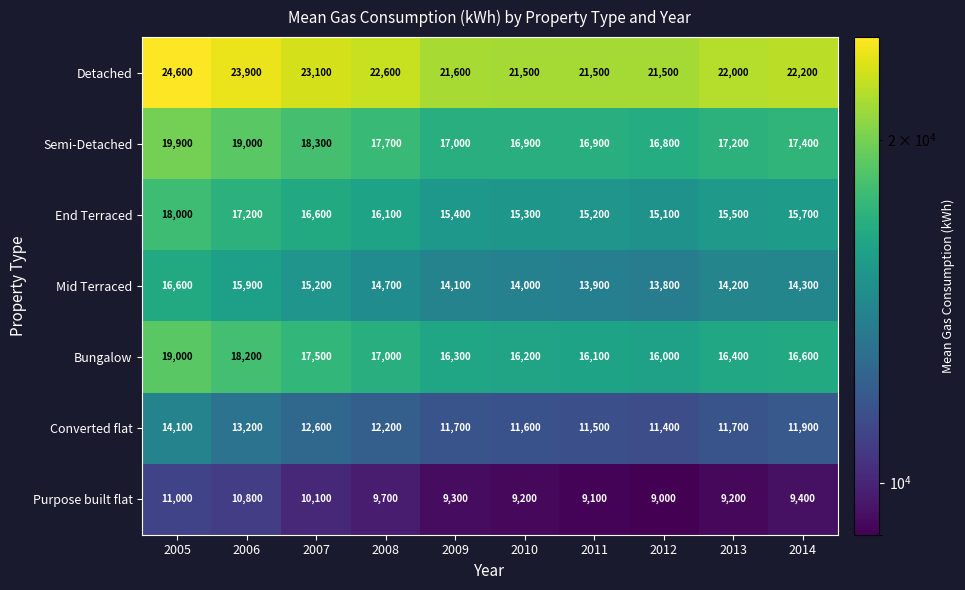

Read the Mid Terraced value at 2010, to the nearest 10.

14000